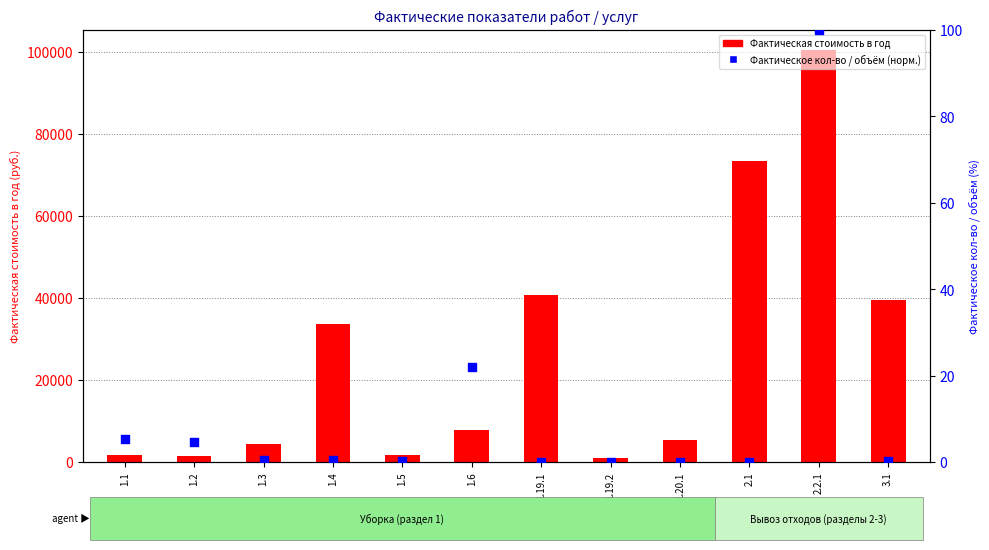

What are all the series names shown in the legend?

Фактическая стоимость в год, Фактическое кол-во / объём (норм.)